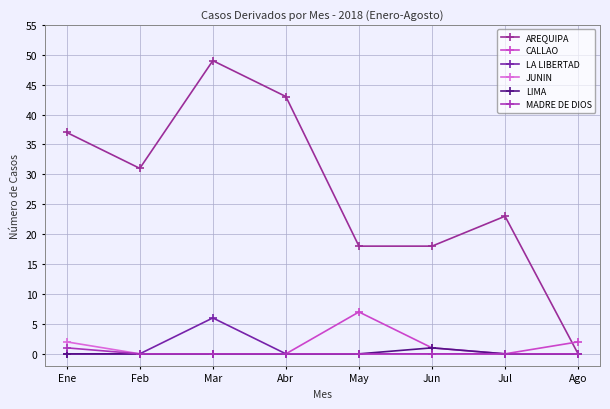

How many data points does each series have?

8